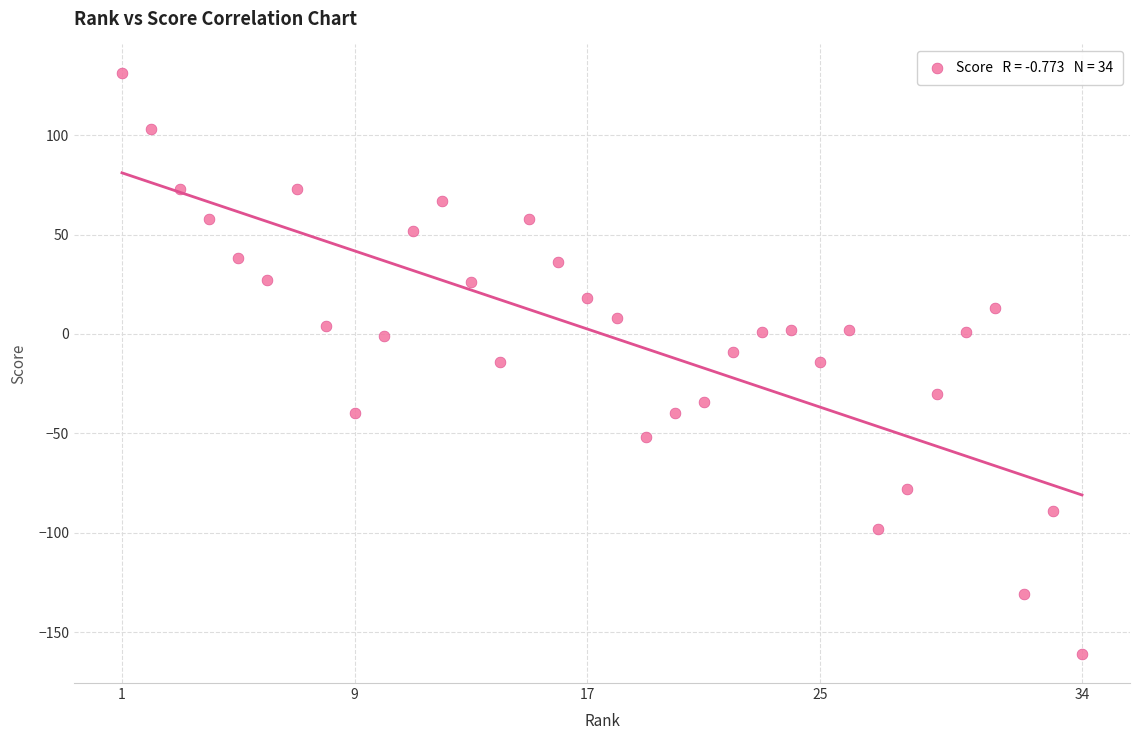

What is the range of Y values (max minus min)?

292